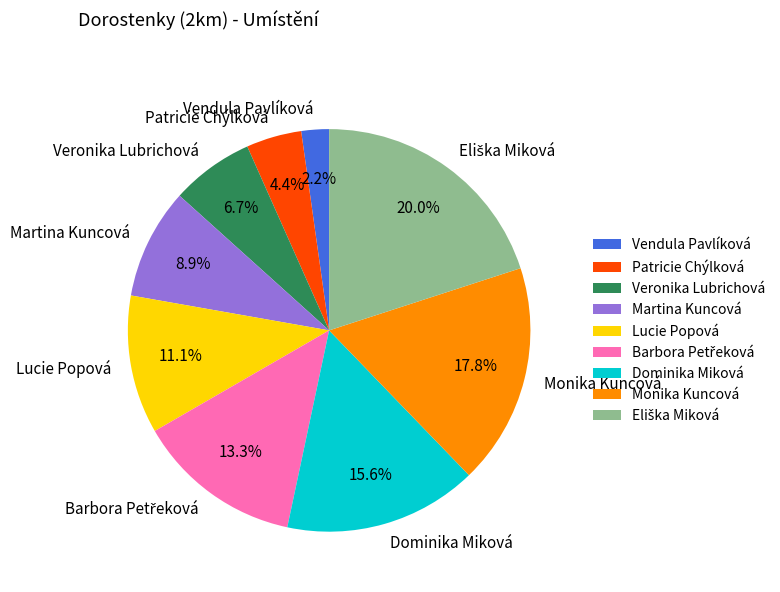

Which slice is the smallest?

Vendula Pavlíková